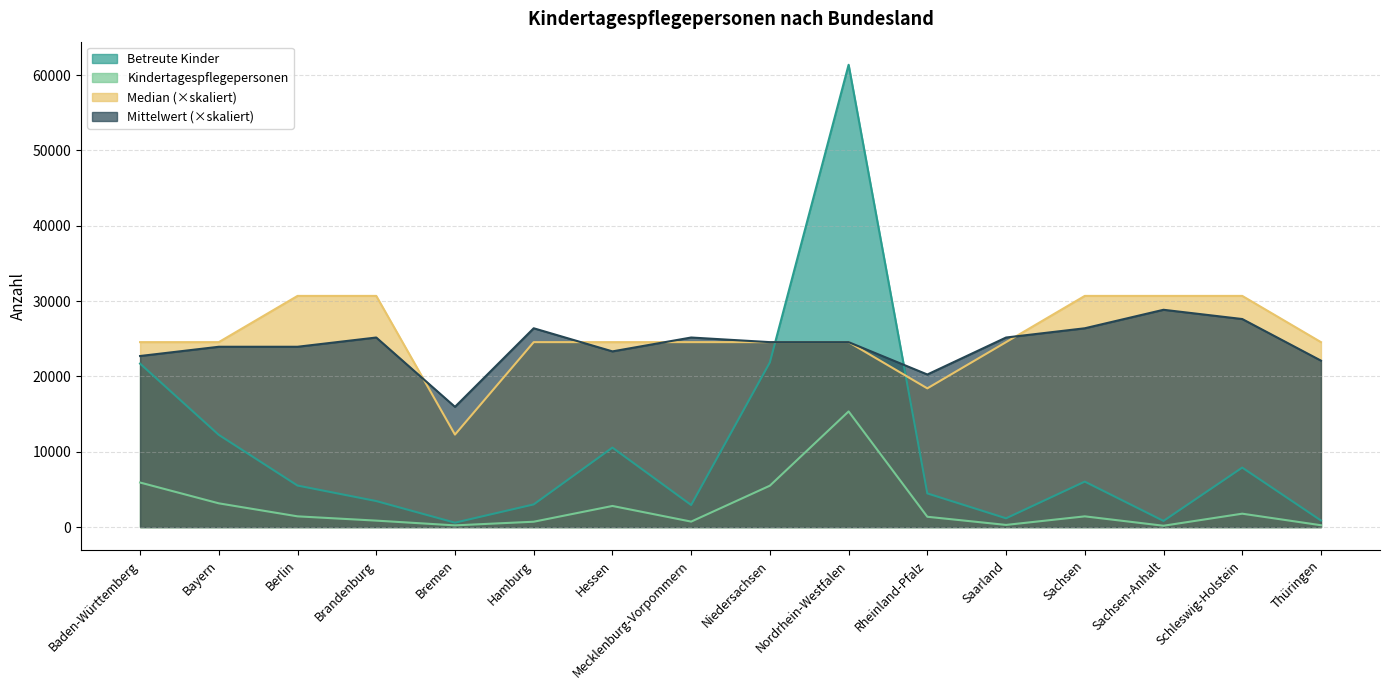

Which series has the largest total across all categories?

Median (×skaliert)